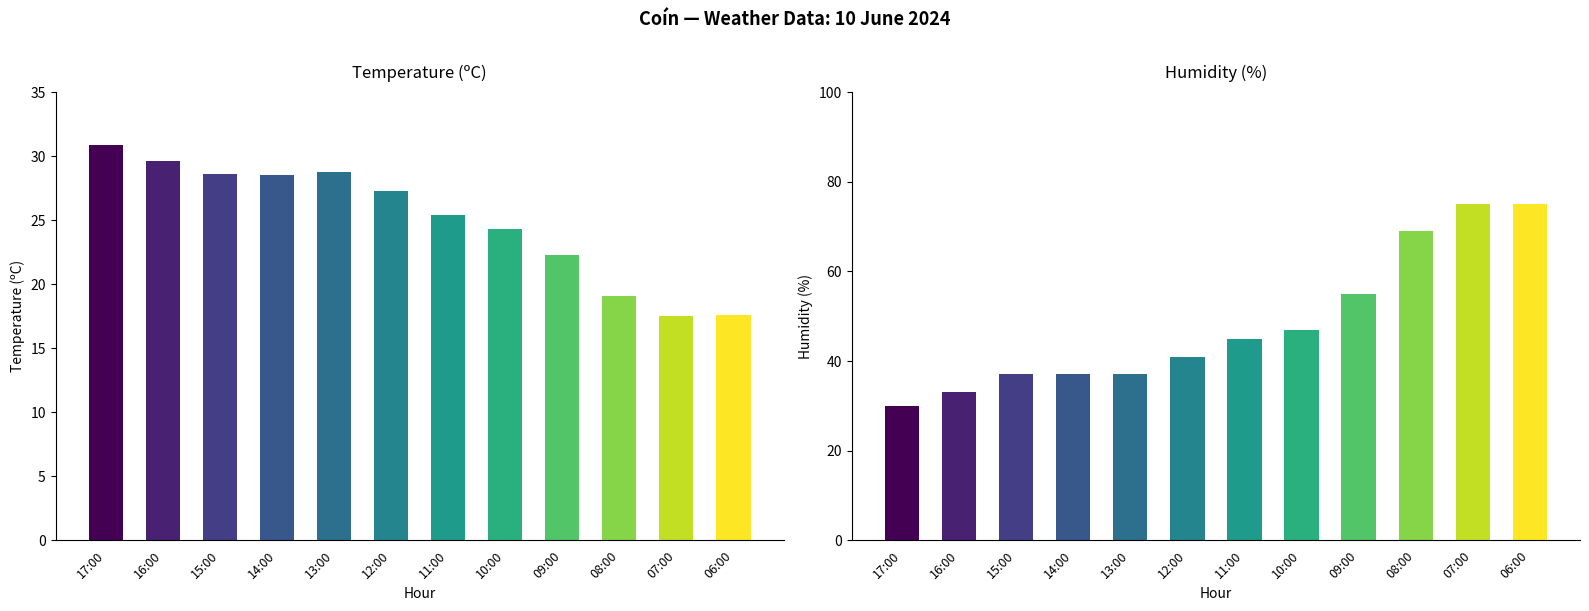

True or false: Humidity (%) has a value of 26.3 at 12:00.

False